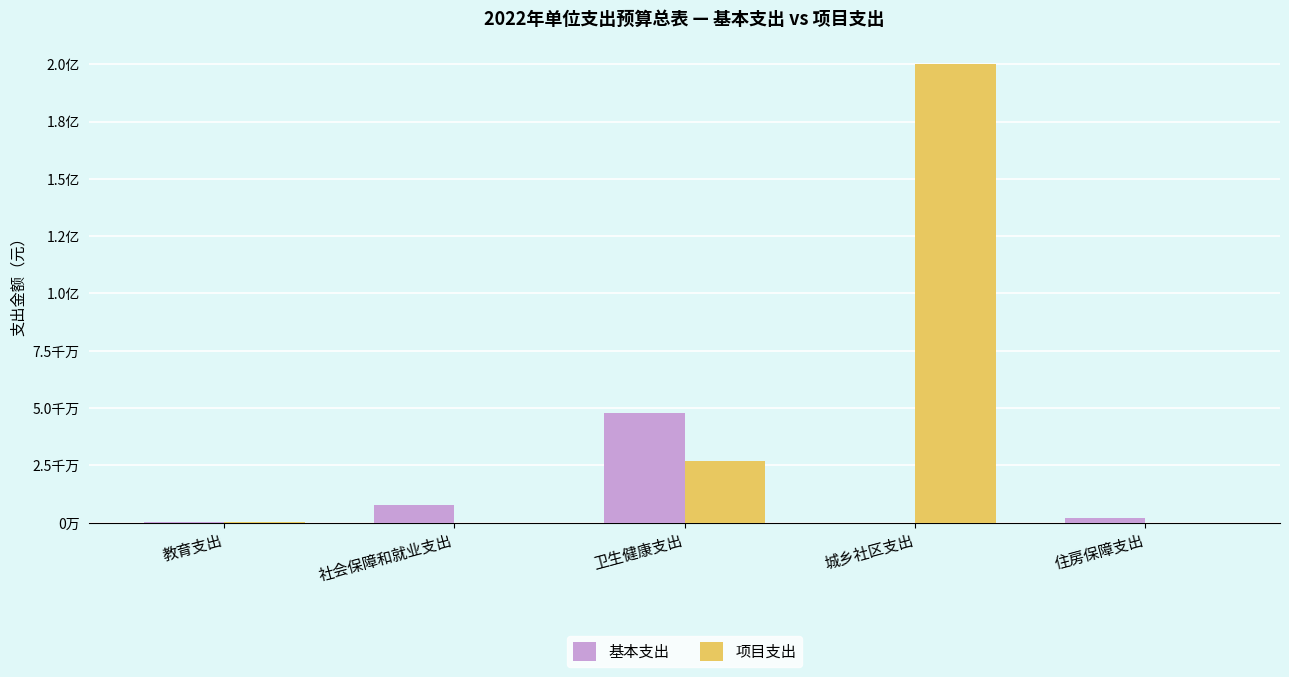

Are the bars horizontal?

No